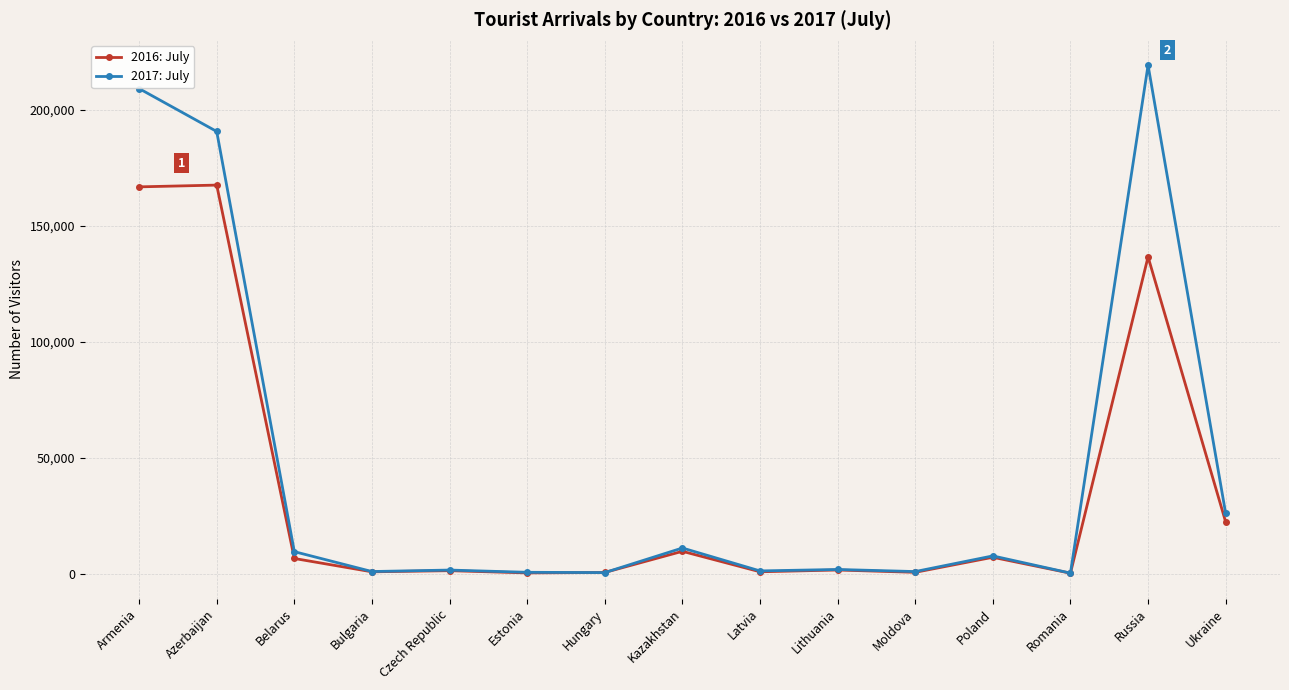

Which series has the largest range (max minus min)?

2017: July